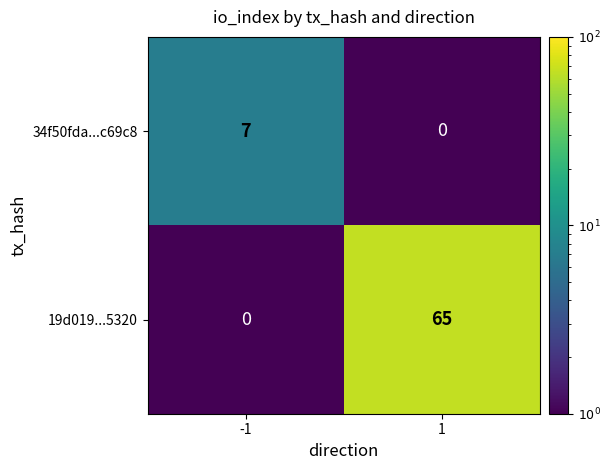

What is the difference between the highest and lowest values at 1?

65